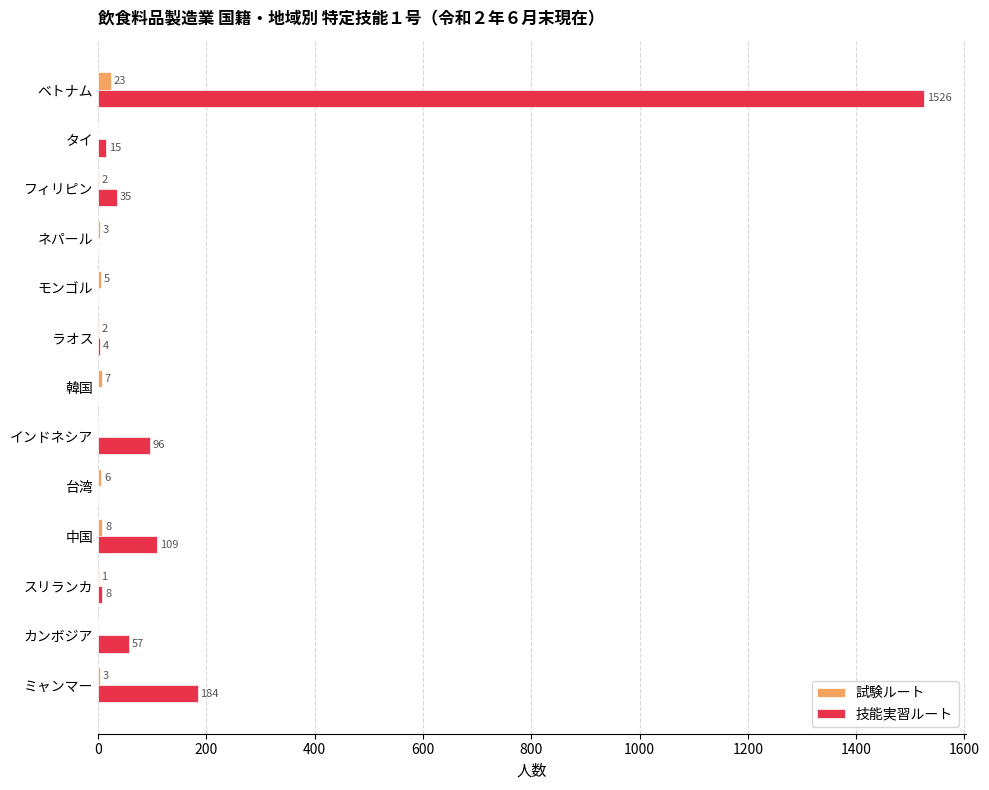

What is the sum of the 試験ルート values at ミャンマー and ネパール?

6